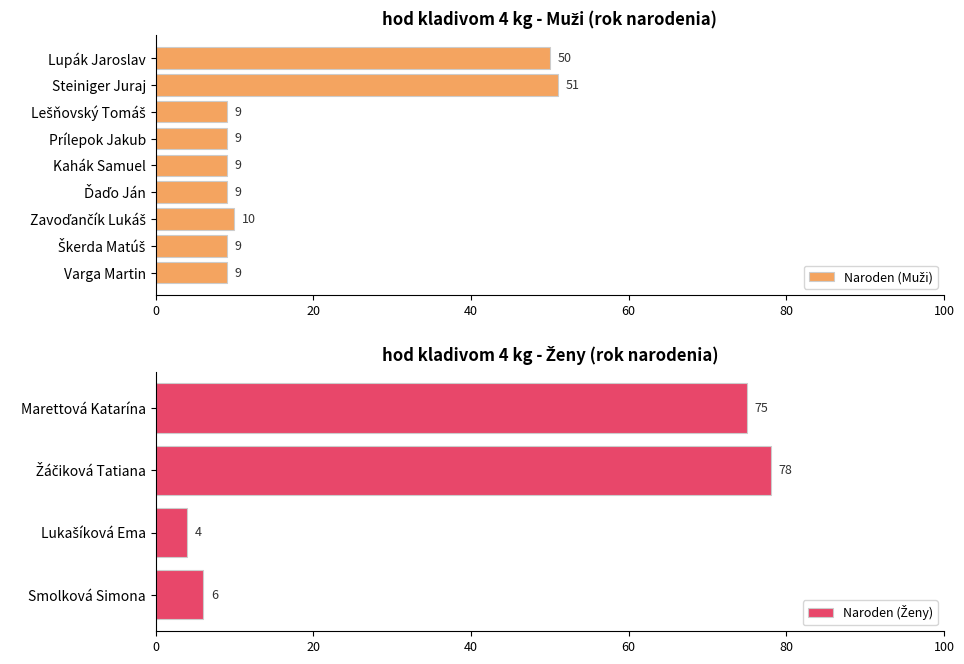

At which category does the chart reach its peak across all series?

Žáčiková Tatiana